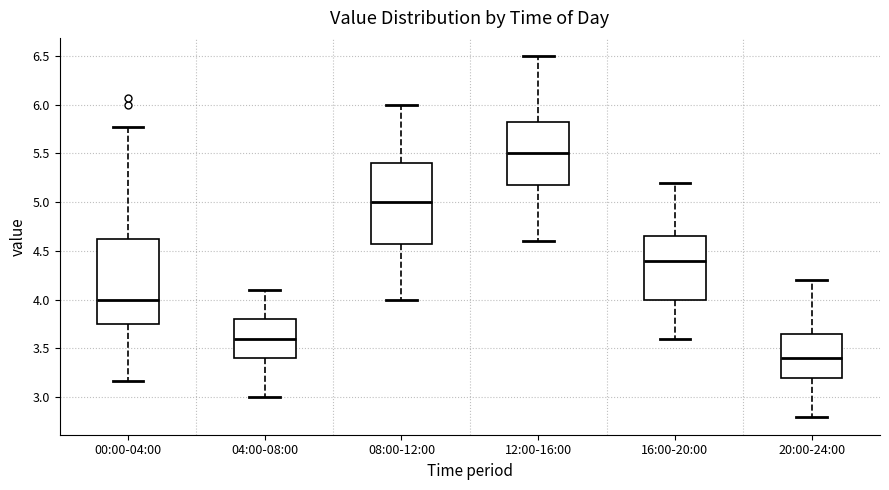

Which box has the highest median line?

12:00-16:00